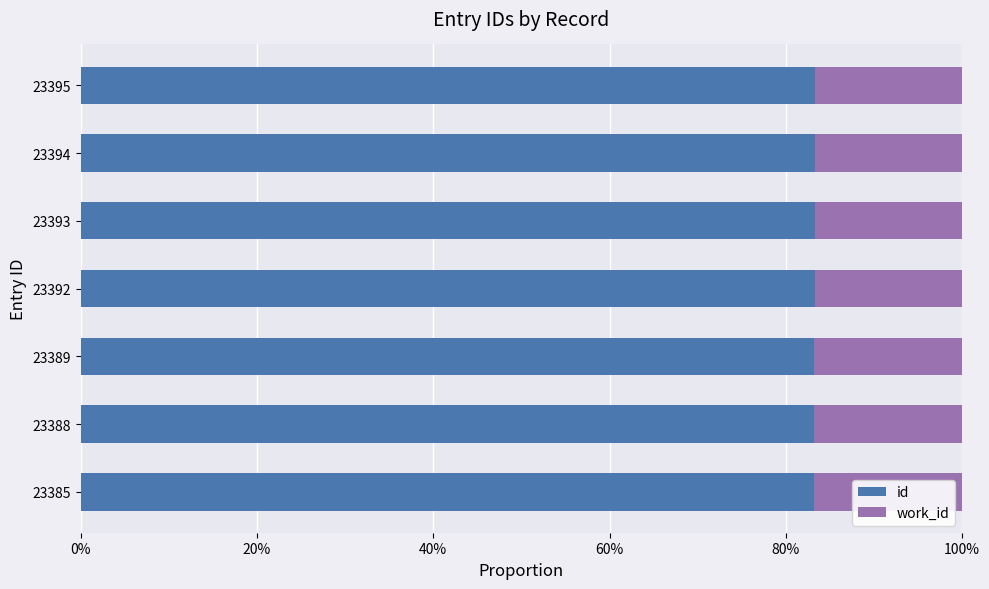

What is the sum of all id values?

5.8